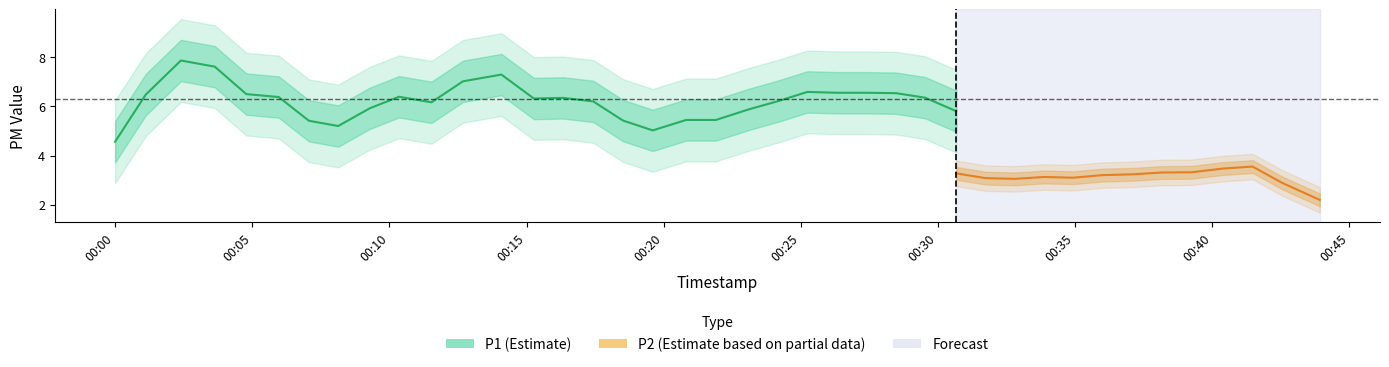

What is the difference between the highest and lowest values at 30?

1.8